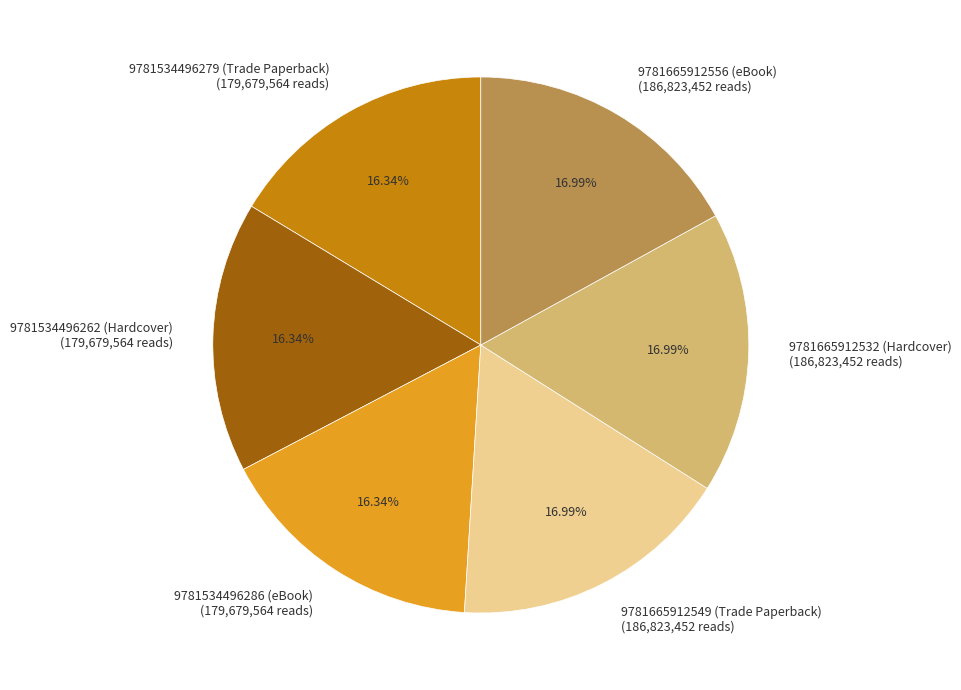

To the nearest percent, what is the average slice percentage?

17%